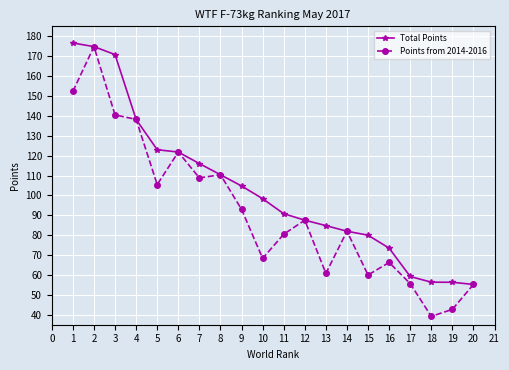

What is the total value across all series at 13?

145.6